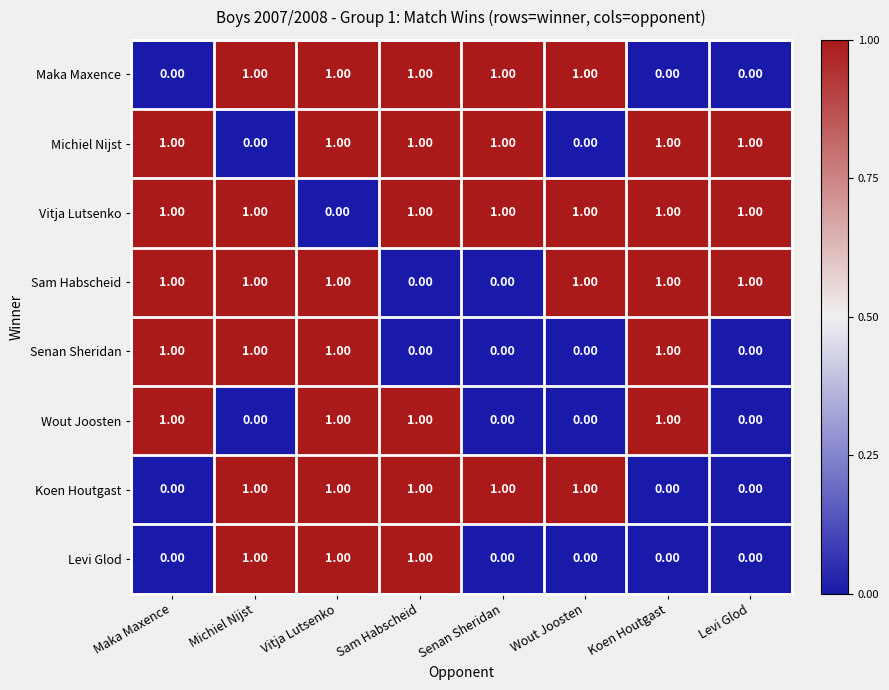

Which series has the largest total across all categories?

Vitja Lutsenko